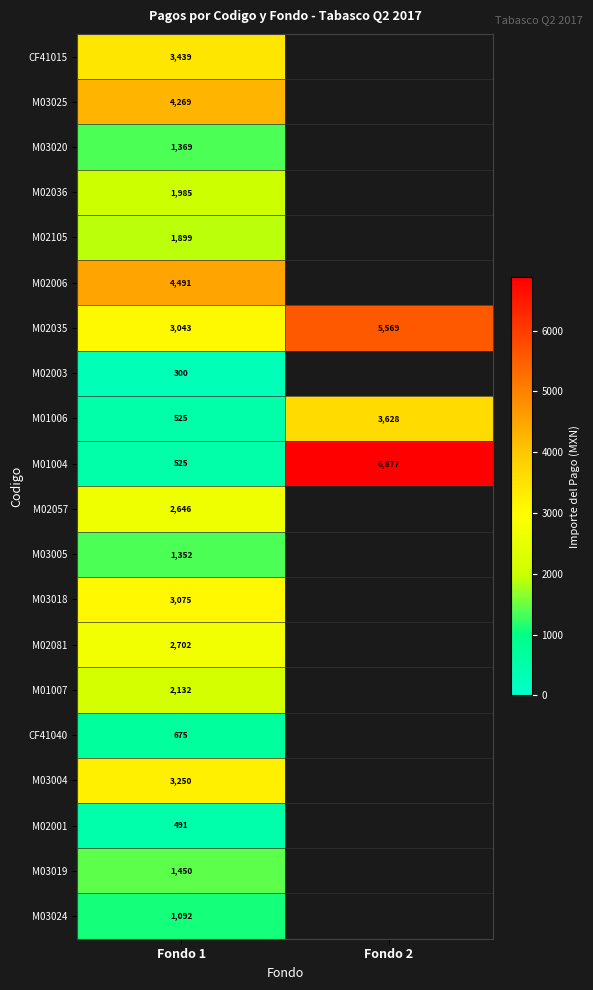

What is the spread (max minus min) of values at Fondo 1?

4191.0